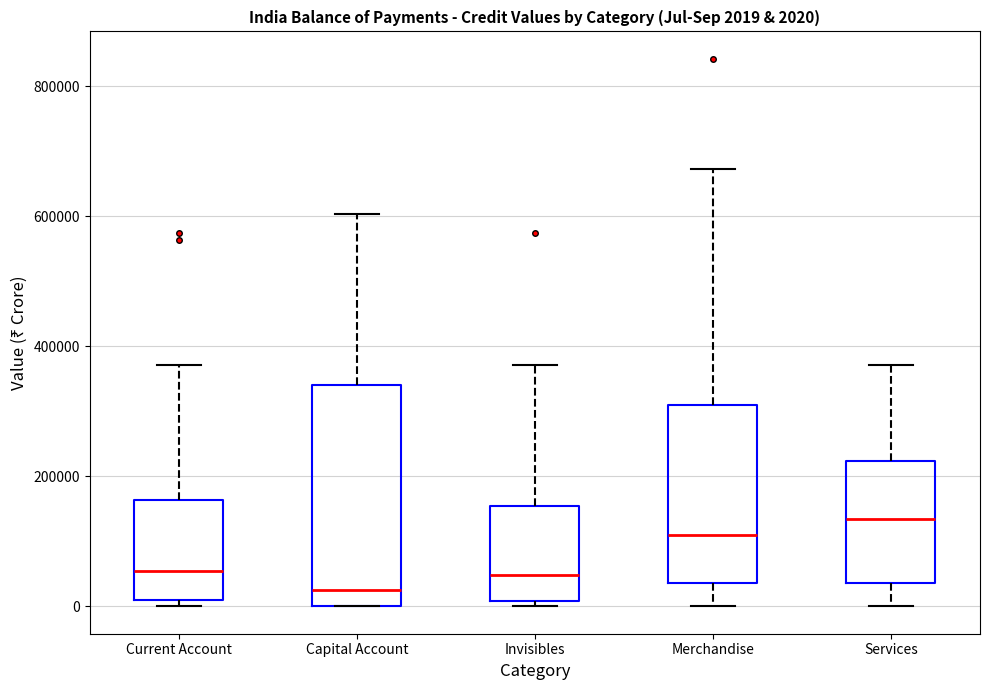

Comparing the boxes themselves (not the whiskers), which one is the tallest?

Capital Account